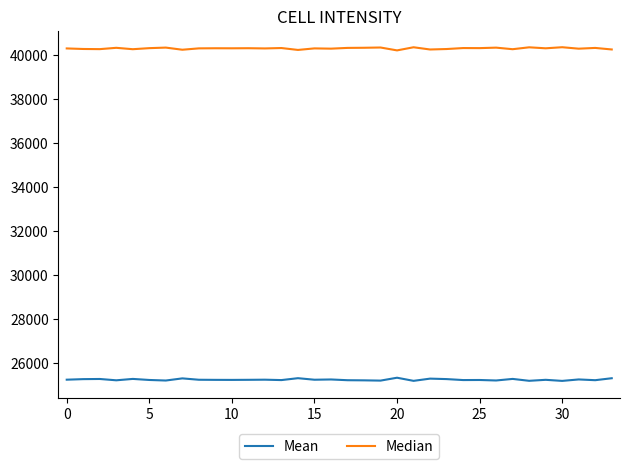

Which series has the largest total across all categories?

Median